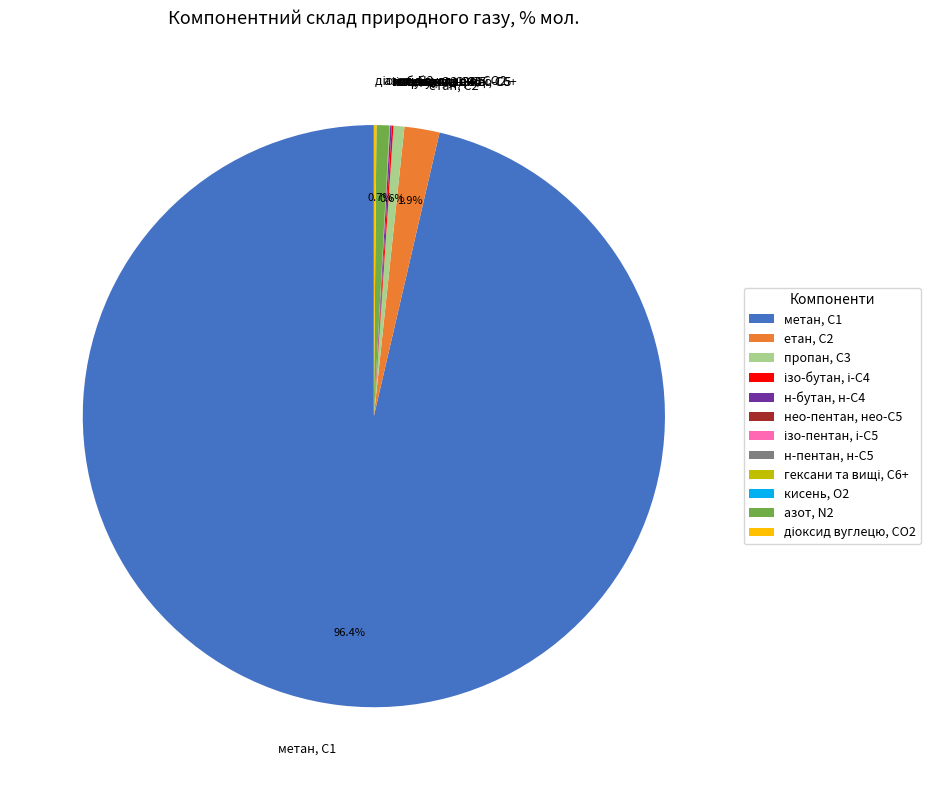

To the nearest percent, what is the difference between the largest and smallest slice percentages?

96%